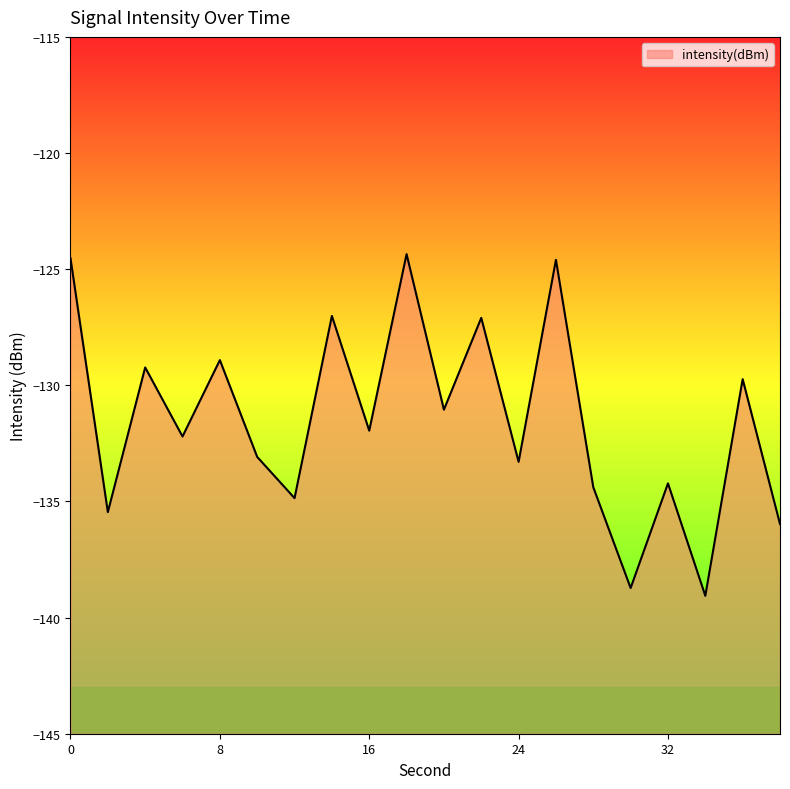

What is the smallest value displayed?

-139.1